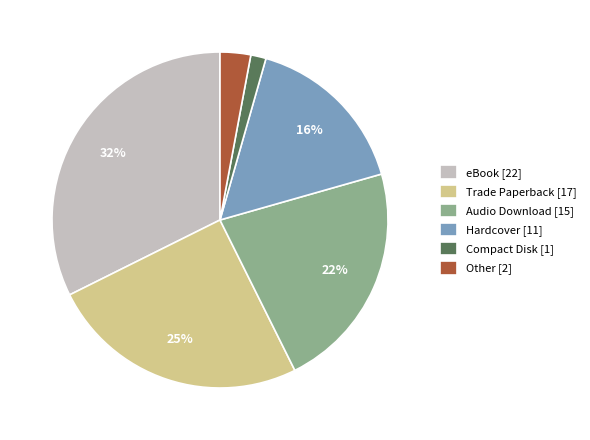

Combined, do Compact Disk [1] and Audio Download [15] account for over 50%?

No